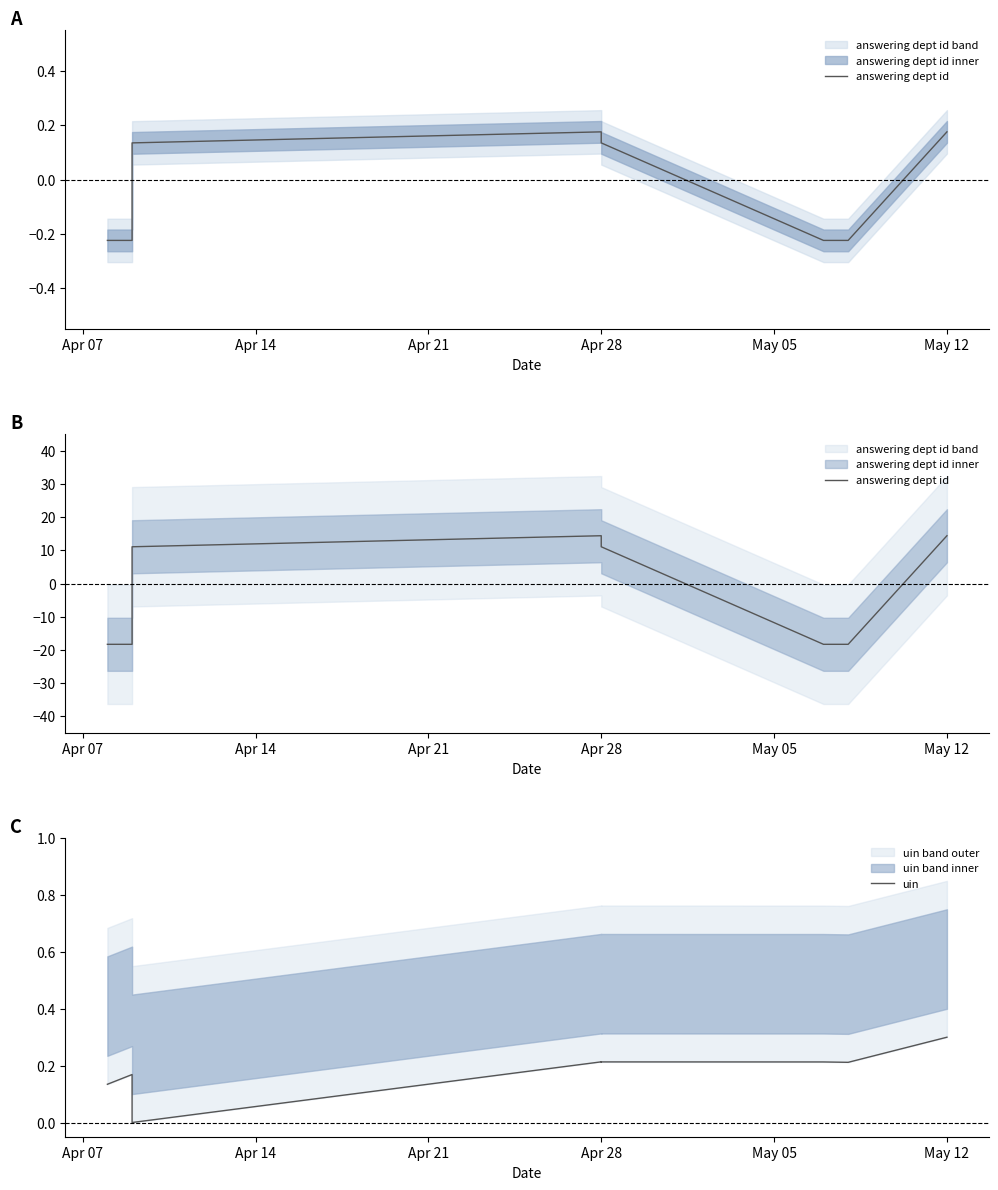

True or false: answering dept id has a value of 2.5 at Apr 28.

False